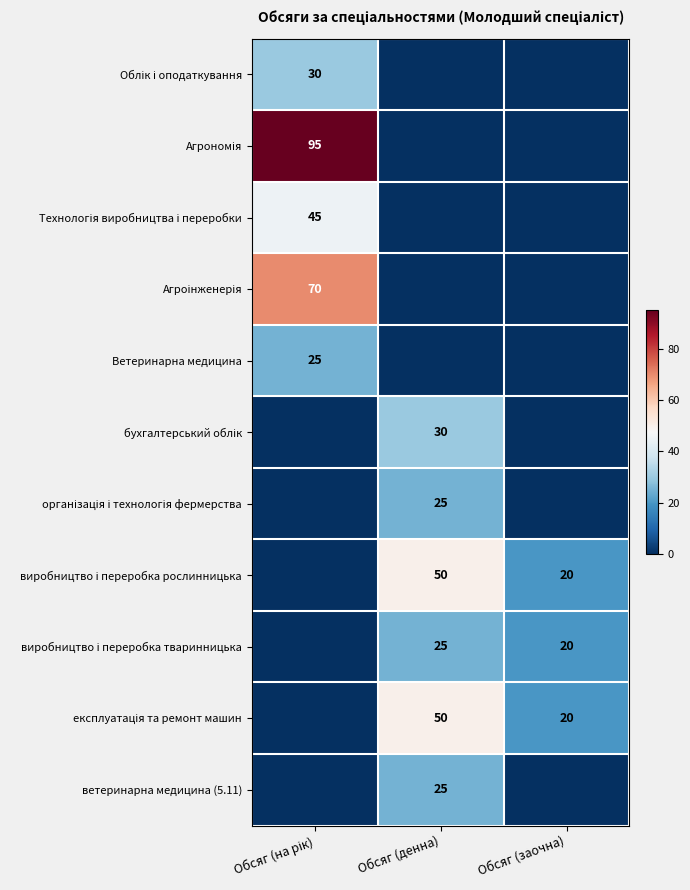

What is the greatest value displayed?

95